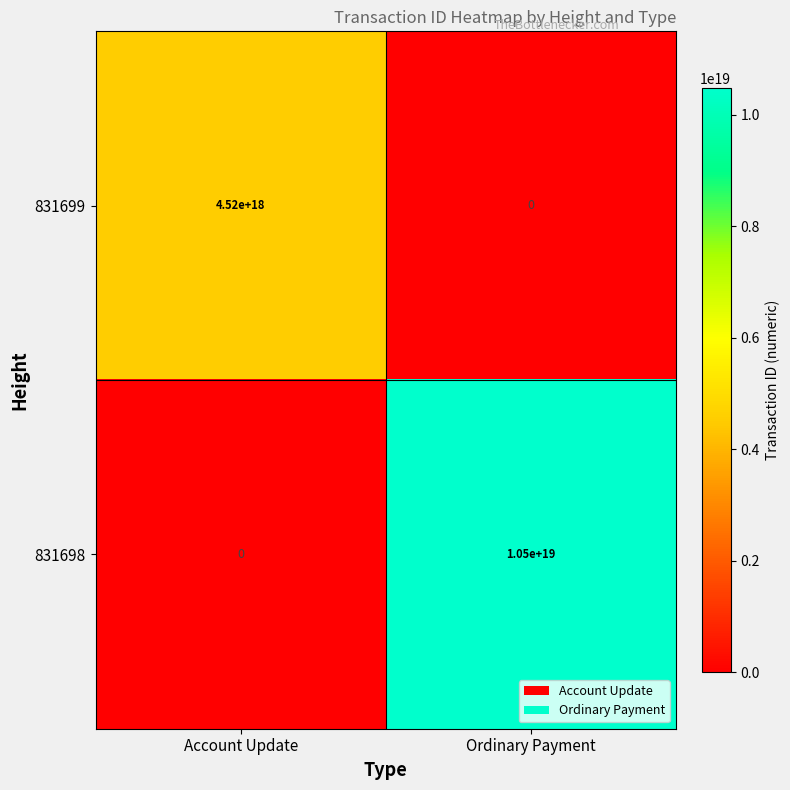

List the series in order of their peak value, lowest first.

831699, 831698